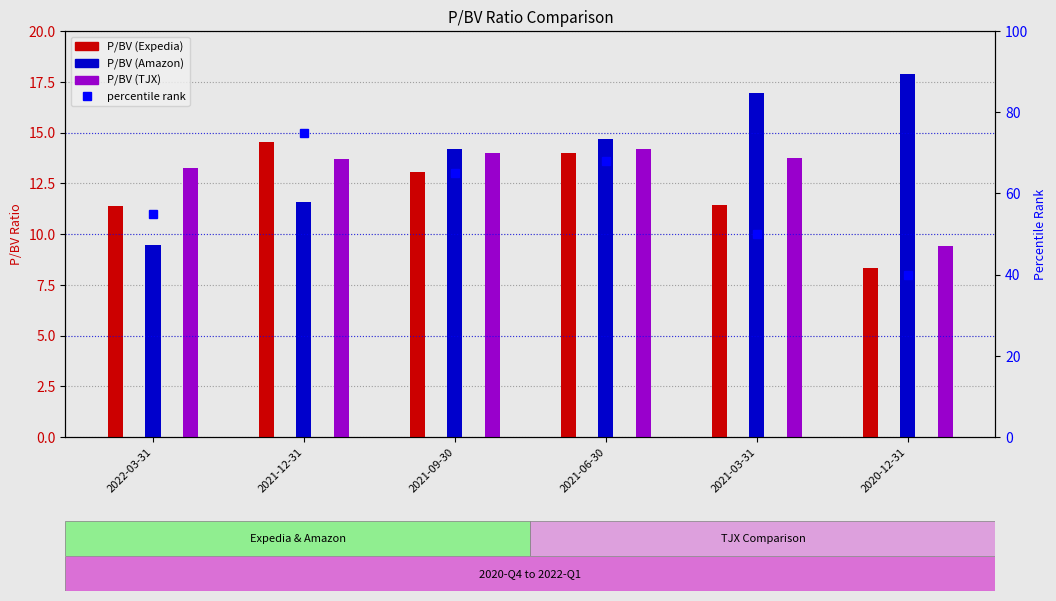

True or false: P/BV (TJX) has a value of 23.8 at 2022-03-31.

False